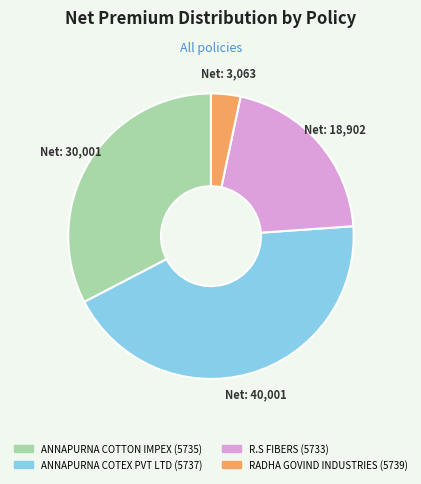

Does ANNAPURNA COTEX PVT LTD (5737) represent more than half of the total?

No